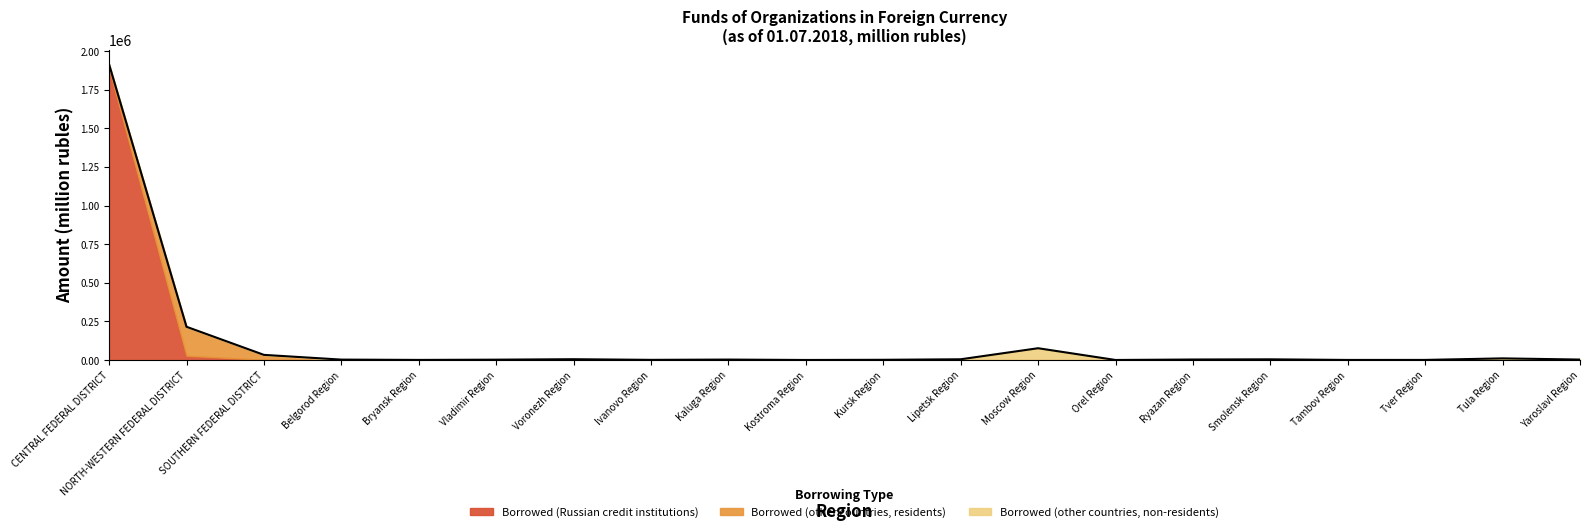

Reading left to right, transcribe all the data shown in this chart.

CENTRAL FEDERAL DISTRICT=1913984	NORTH-WESTERN FEDERAL DISTRICT=215597	SOUTHERN FEDERAL DISTRICT=33713	Belgorod Region=3113	Bryansk Region=1087	Vladimir Region=2728	Voronezh Region=5672	Ivanovo Region=1523	Kaluga Region=3303	Kostroma Region=713	Kursk Region=1866	Lipetsk Region=5239	Moscow Region=76751	Orel Region=712	Ryazan Region=3724	Smolensk Region=4932	Tambov Region=933	Tver Region=1078	Tula Region=11075	Yaroslavl Region=3440